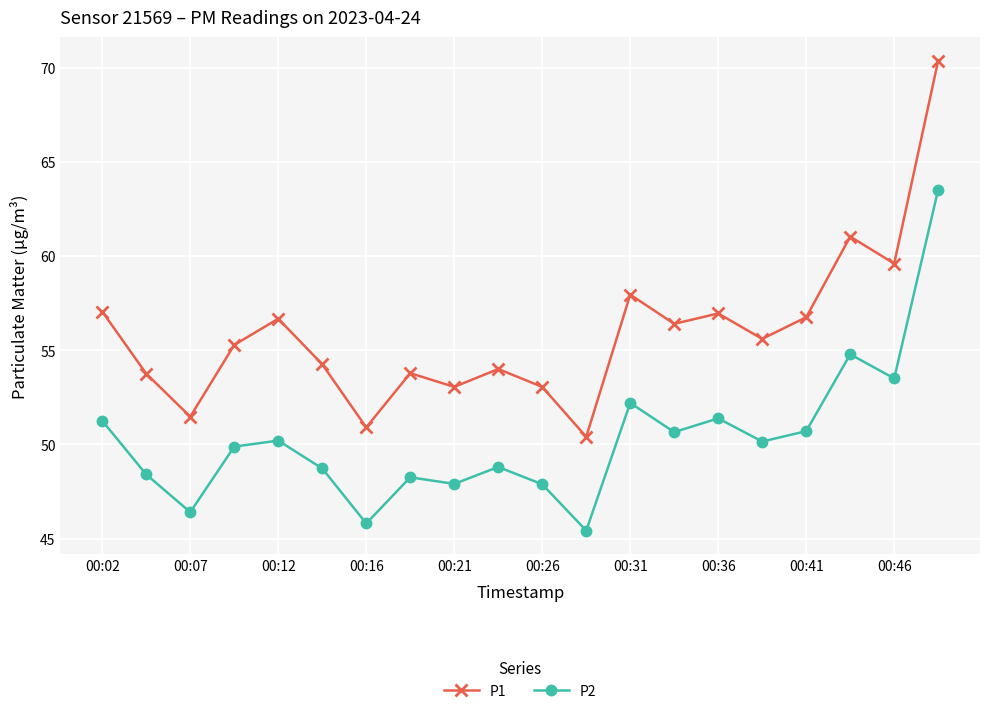

What is the average value of the P1 series?

55.9